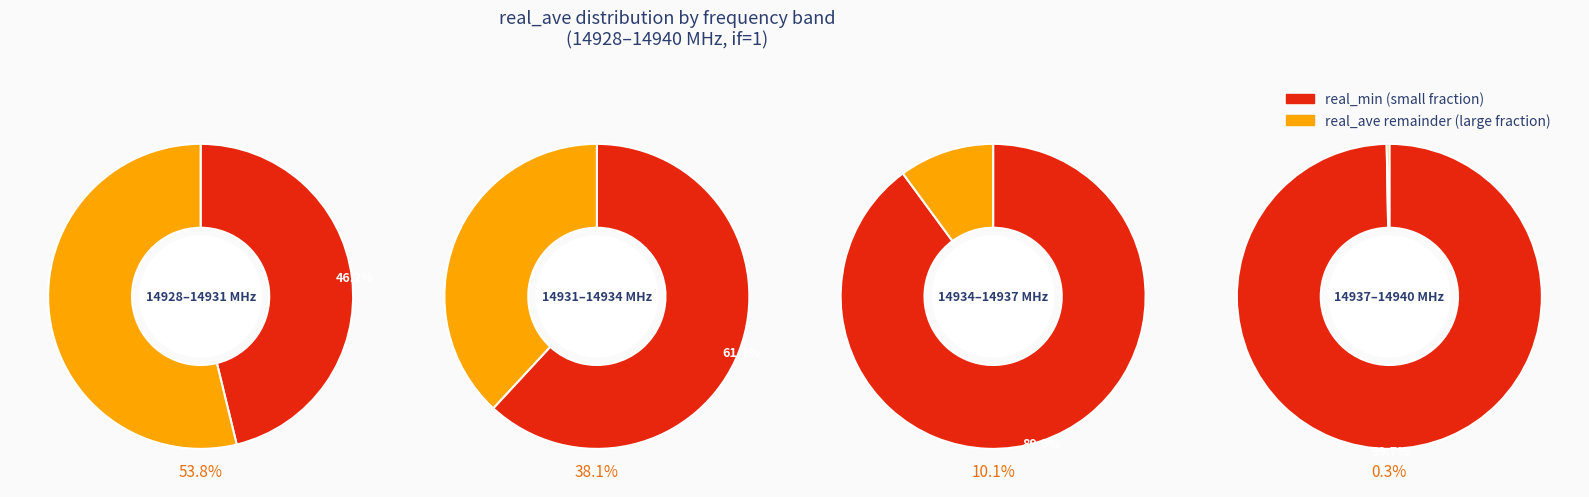

Is it true that 3 is 30% of the pie?

True